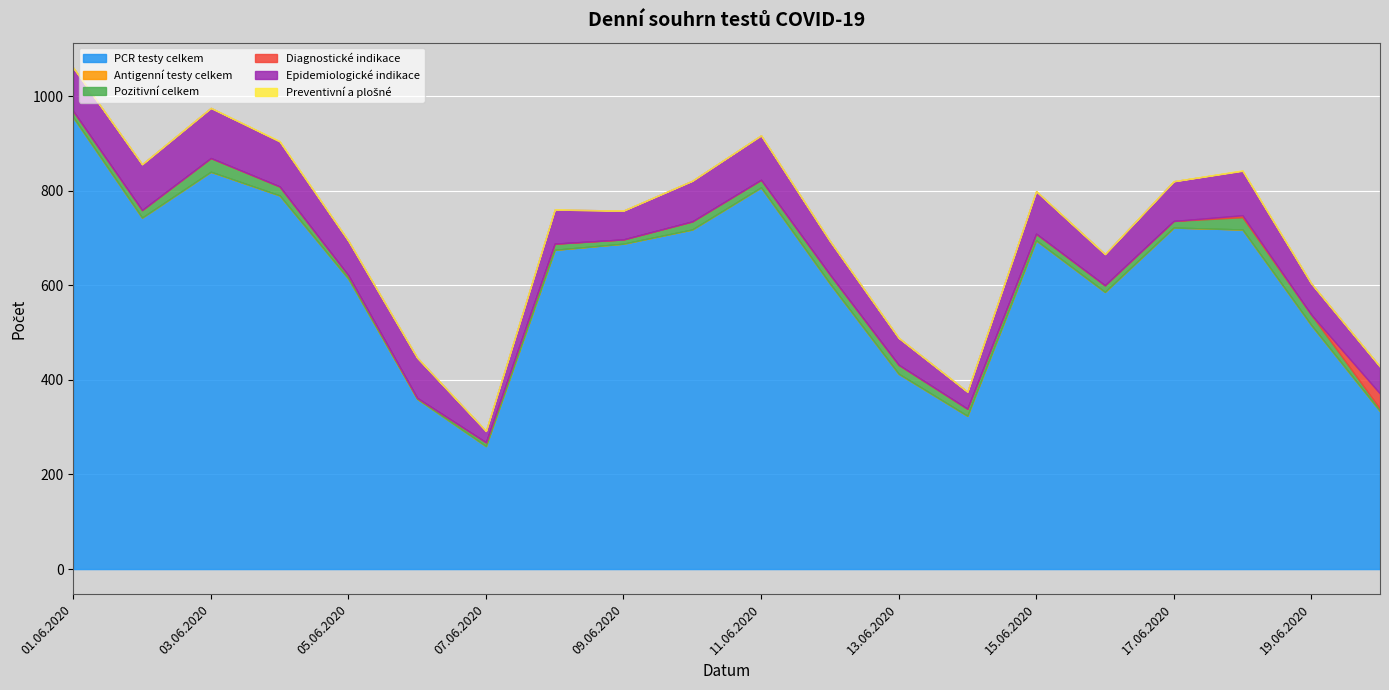

Reading left to right, transcribe all the data shown in this chart.

PCR testy celkem: 955	743	840	790	614	360	260	675	688	718	807	604	413	324	695	586	722	718	516	334
Antigenní testy celkem: 0	0	0	0	0	0	0	0	0	0	0	0	0	0	0	0	0	0	0	0
Pozitivní celkem: 13	16	29	19	7	2	8	13	9	17	16	19	19	15	14	14	14	26	22	5
Diagnostické indikace: 0	0	0	0	0	0	0	0	0	0	0	0	0	0	0	0	0	4	0	32
Epidemiologické indikace: 92	97	106	95	73	85	24	72	61	86	94	71	57	36	90	66	84	94	66	57
Preventivní a plošné: 0	0	0	1	0	0	0	0	0	0	0	0	0	0	0	0	0	1	0	0